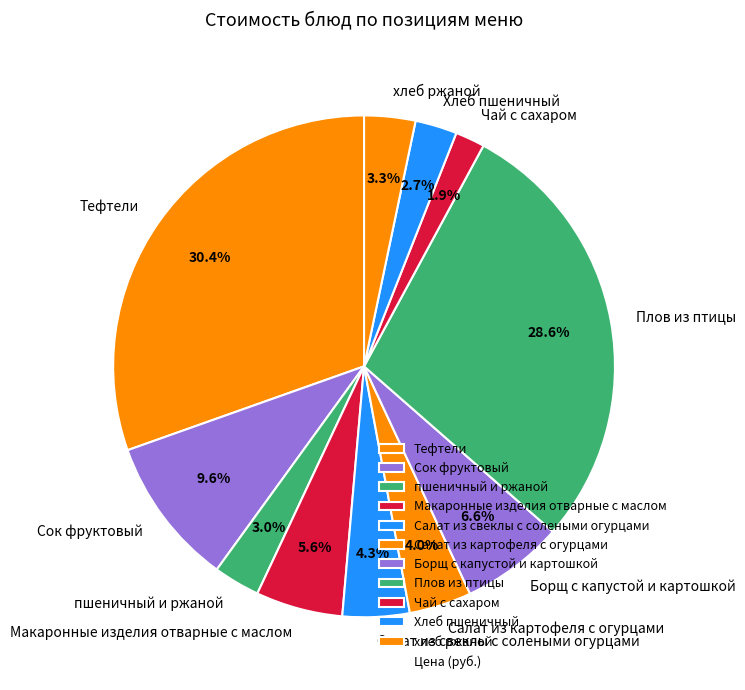

Is Хлеб пшеничный the majority of the pie?

No